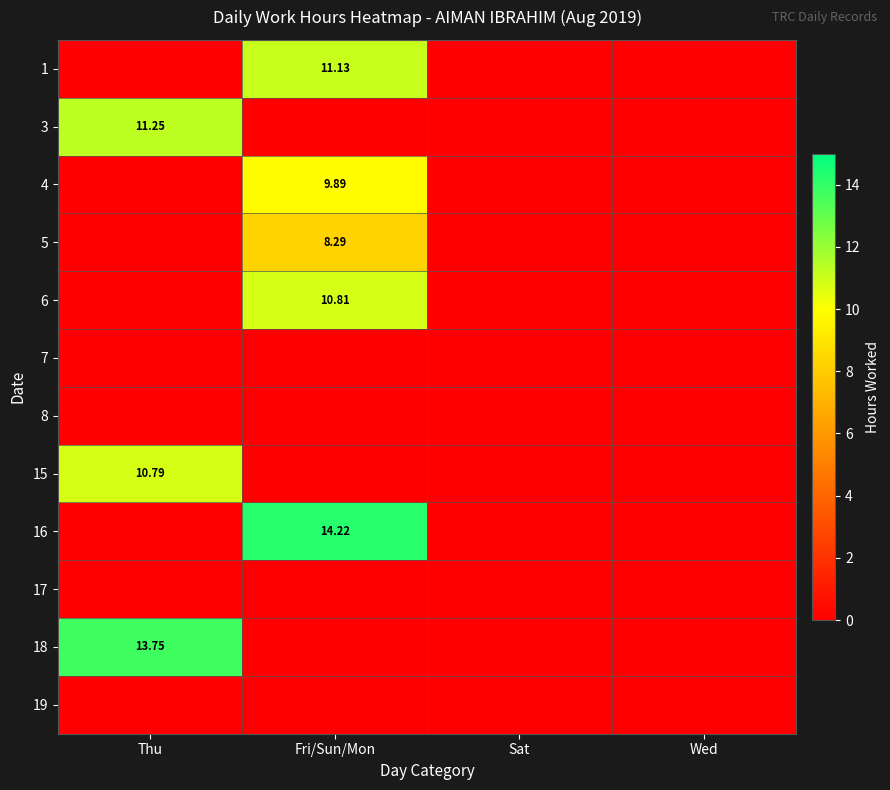

What is the spread (max minus min) of values at Thu?

13.8